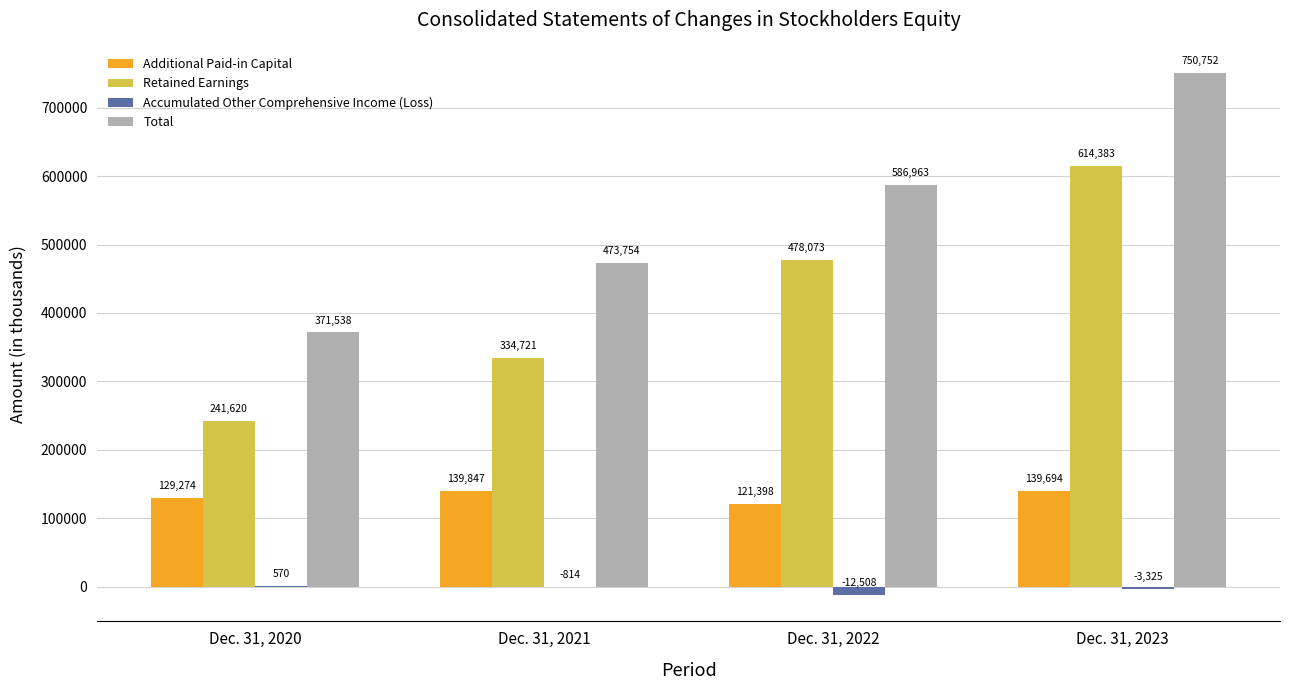

What are all the series names shown in the legend?

Additional Paid-in Capital, Retained Earnings, Accumulated Other Comprehensive Income (Loss), Total